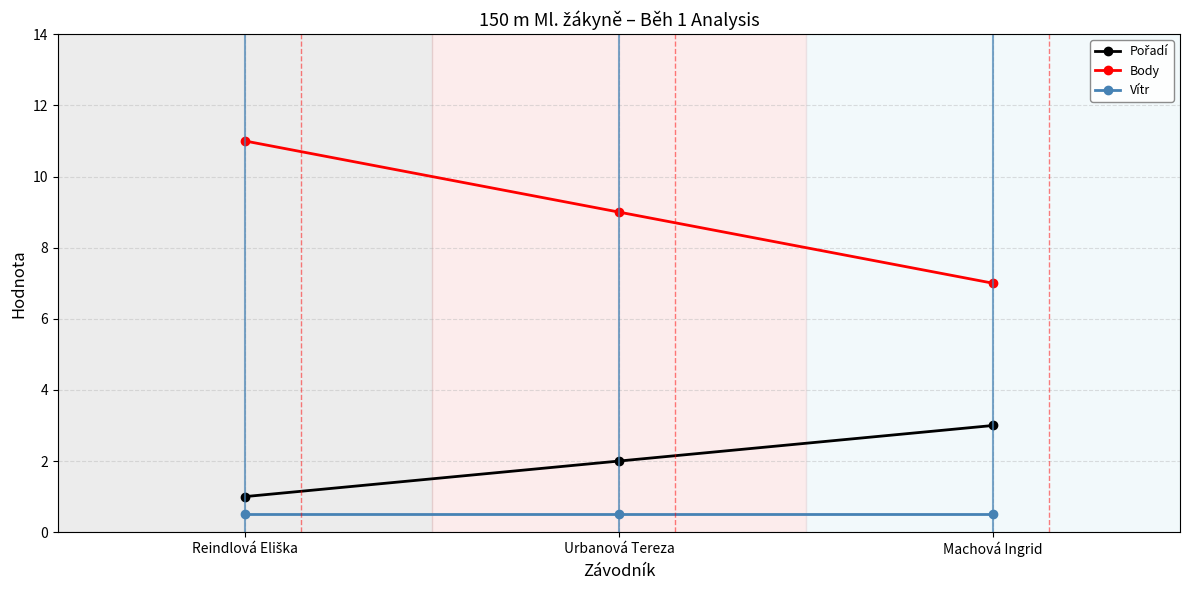

True or false: Body has a value of 2.6 at Machová Ingrid.

False